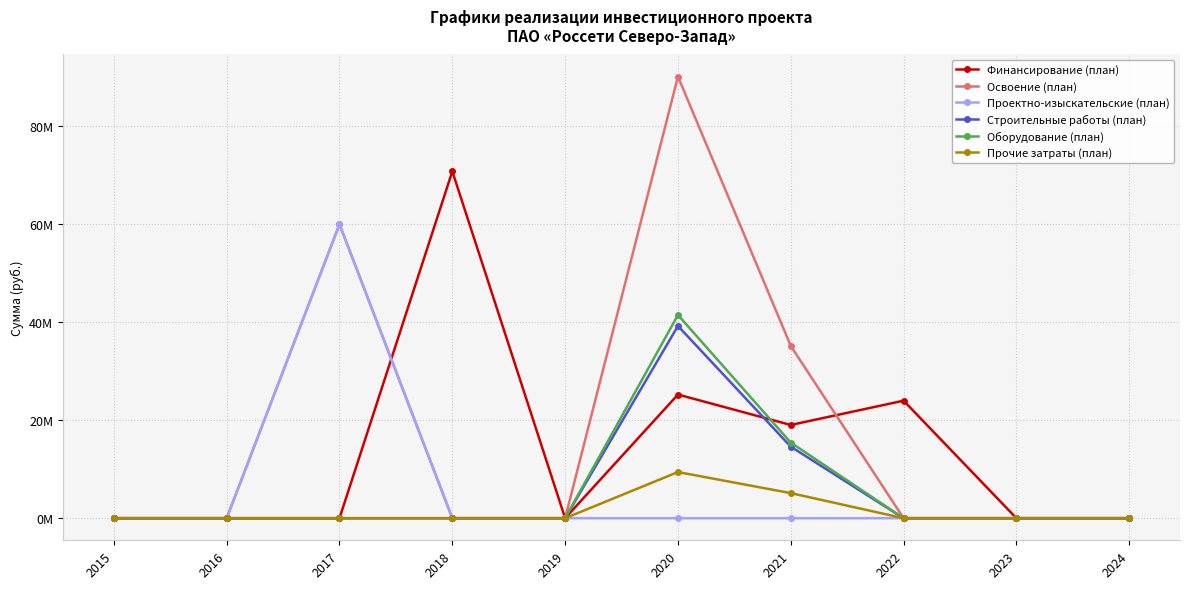

Does the chart have visible grid lines?

Yes